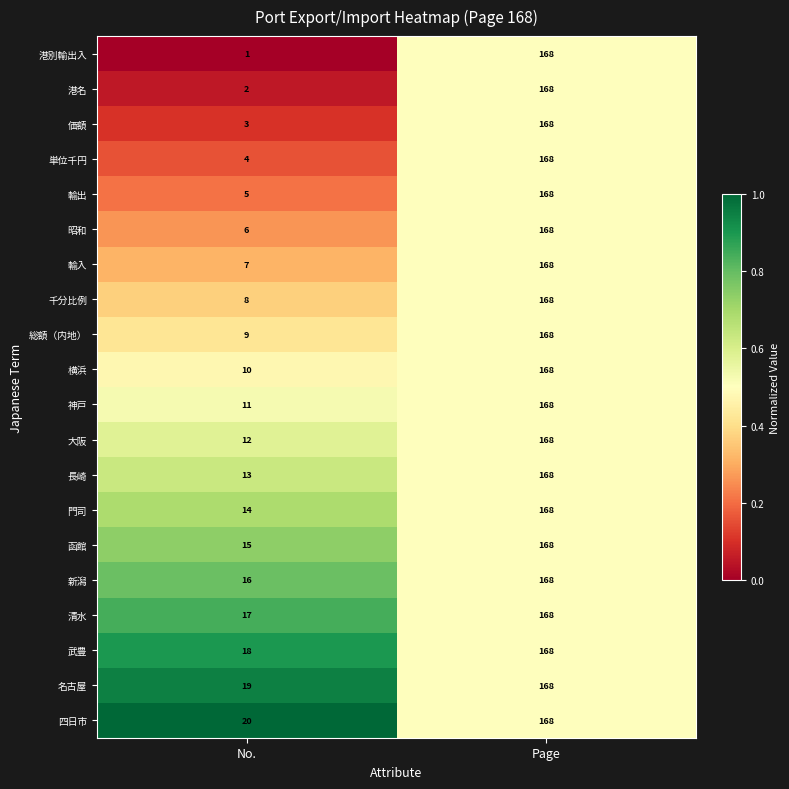

How many distinct data groups are displayed?

20